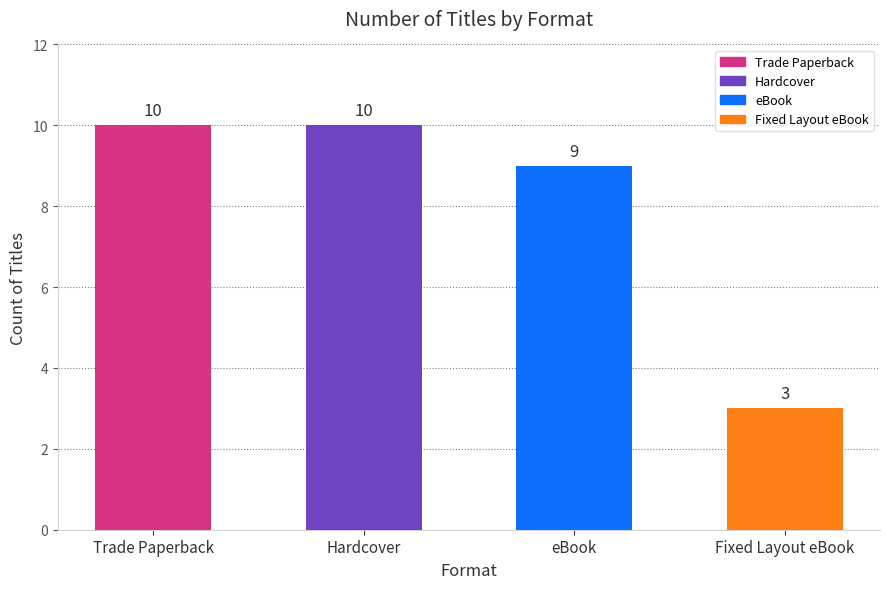

What is the difference between the maximum and second lowest values?

1